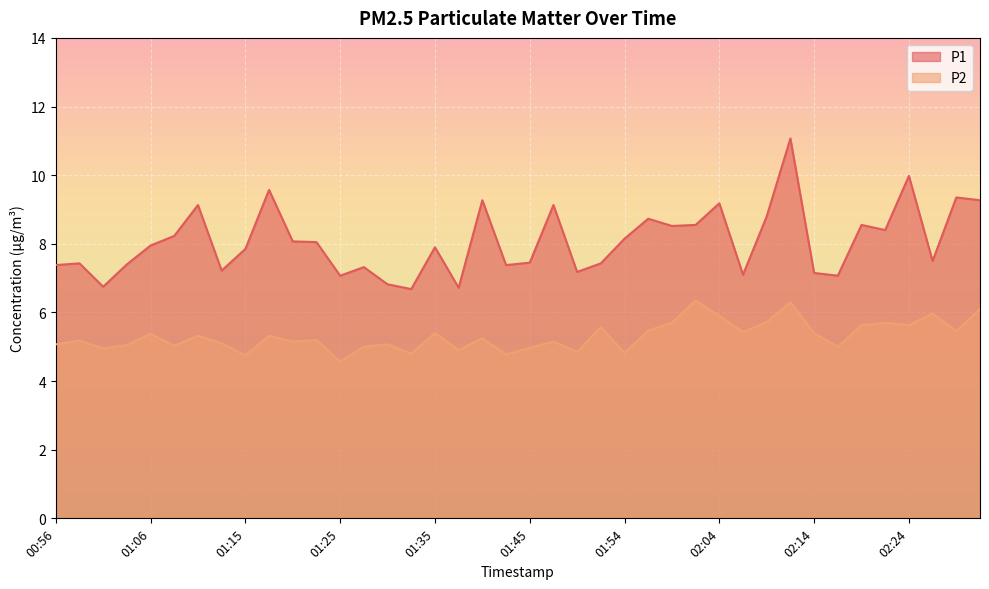

True or false: P2 and P1 intersect in this chart.

False